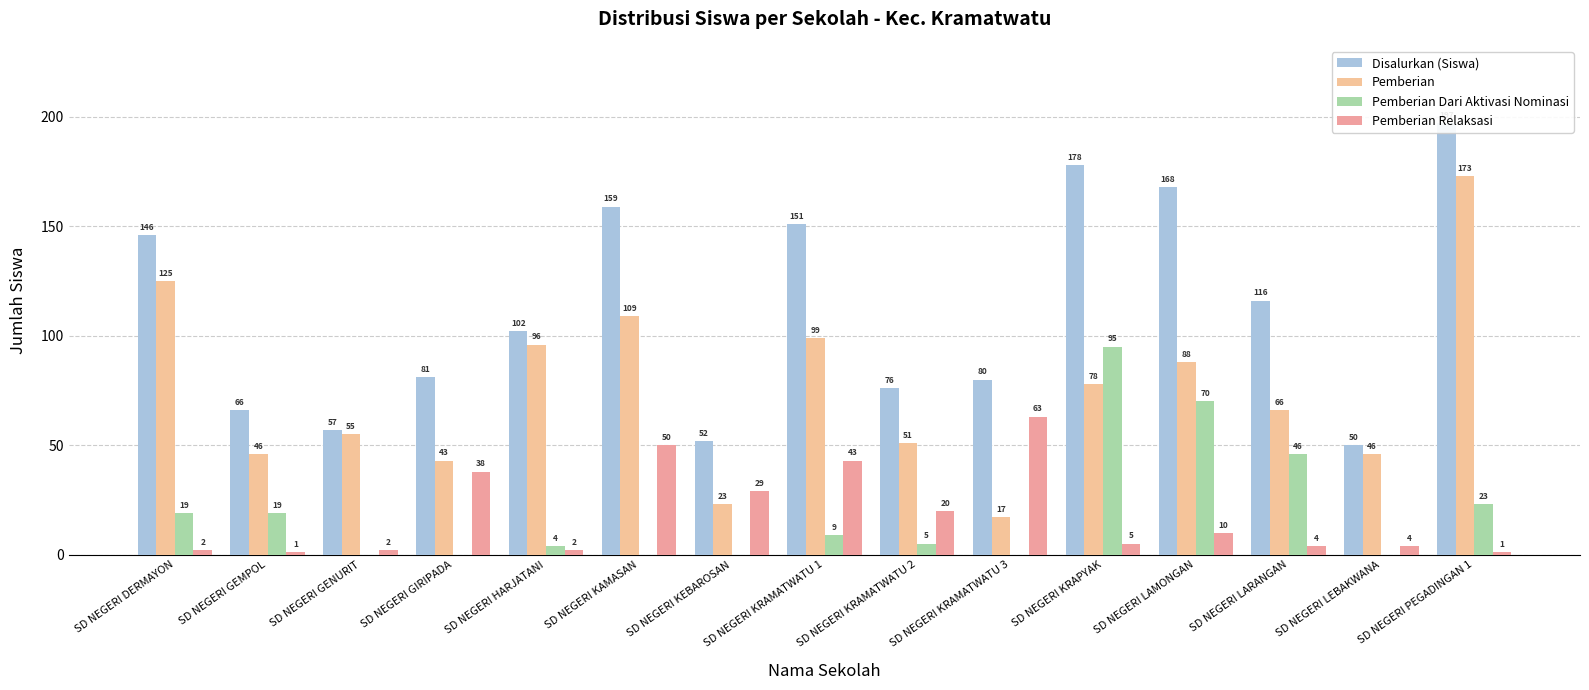

How many values in the Pemberian Relaksasi series are below 5?

7